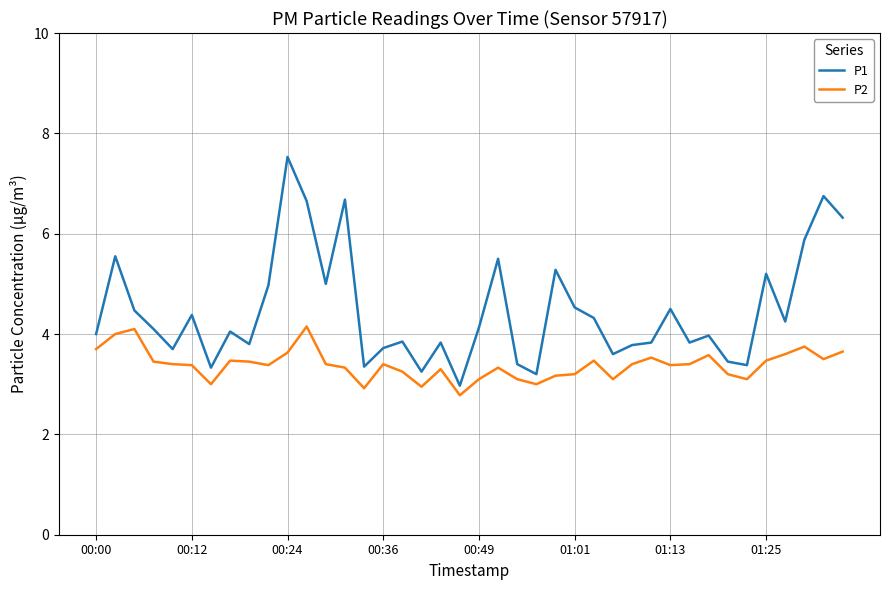

True or false: P2 and P1 cross at least once.

False